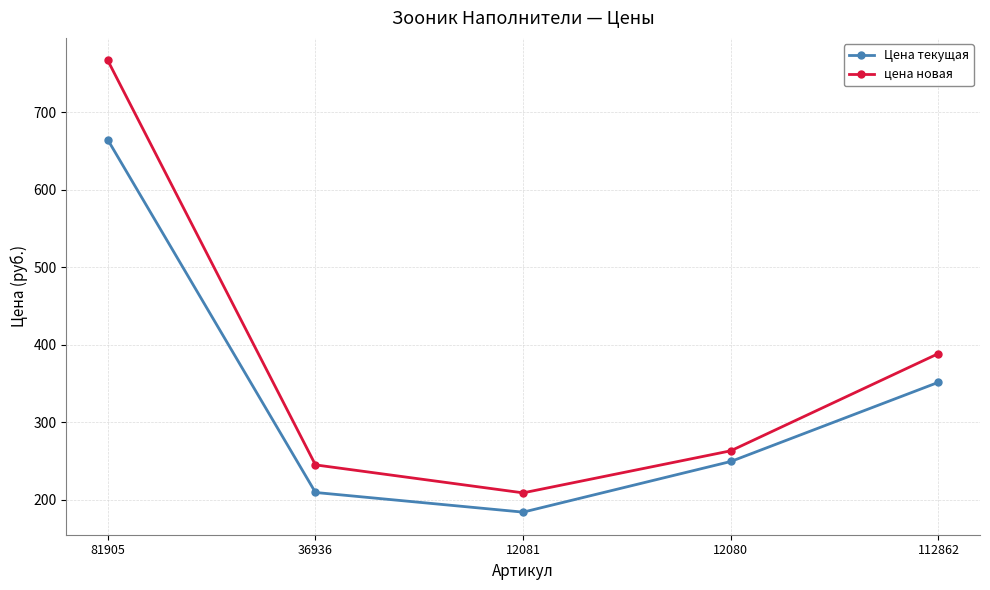

True or false: цена новая and Цена текущая cross at least once.

False